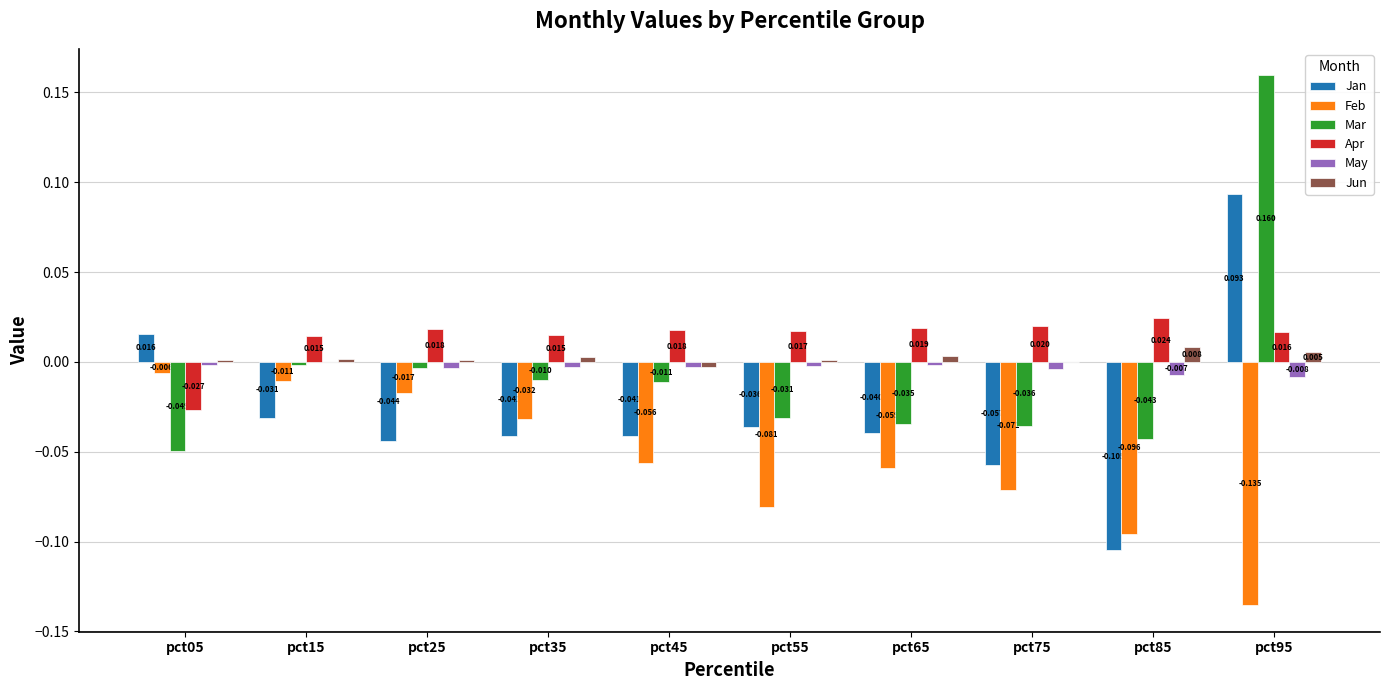

Which category has the highest value across all series?

pct95